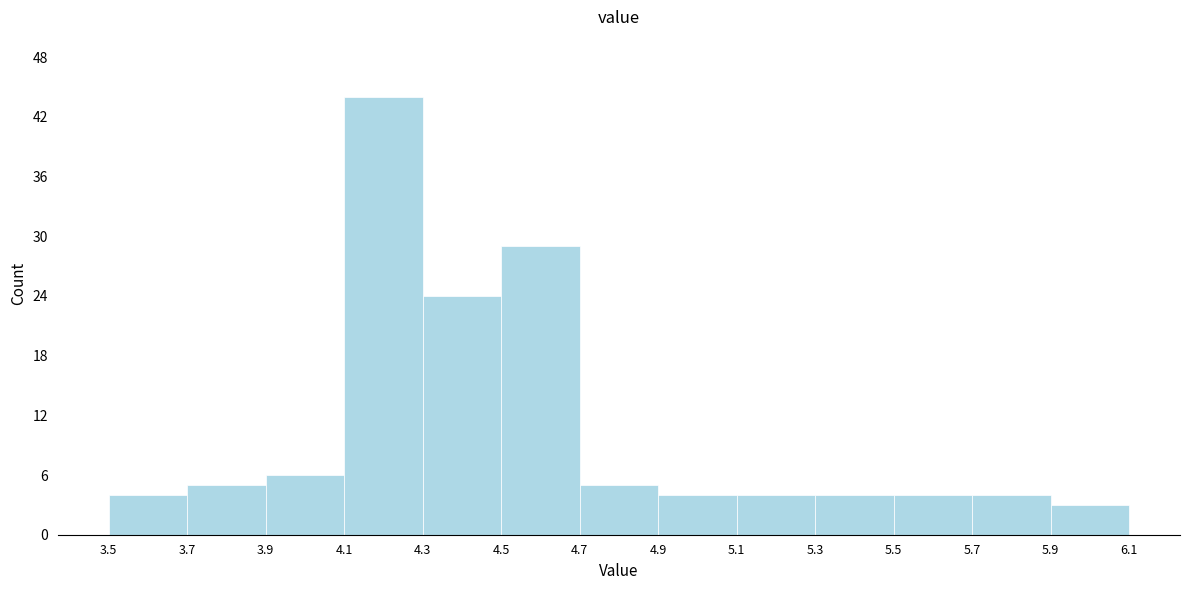

How tall is the bar that spans 5.7 to 5.9 on the x-axis? The values are not printed on the chart, so give them approximately, as read against the axis.

4